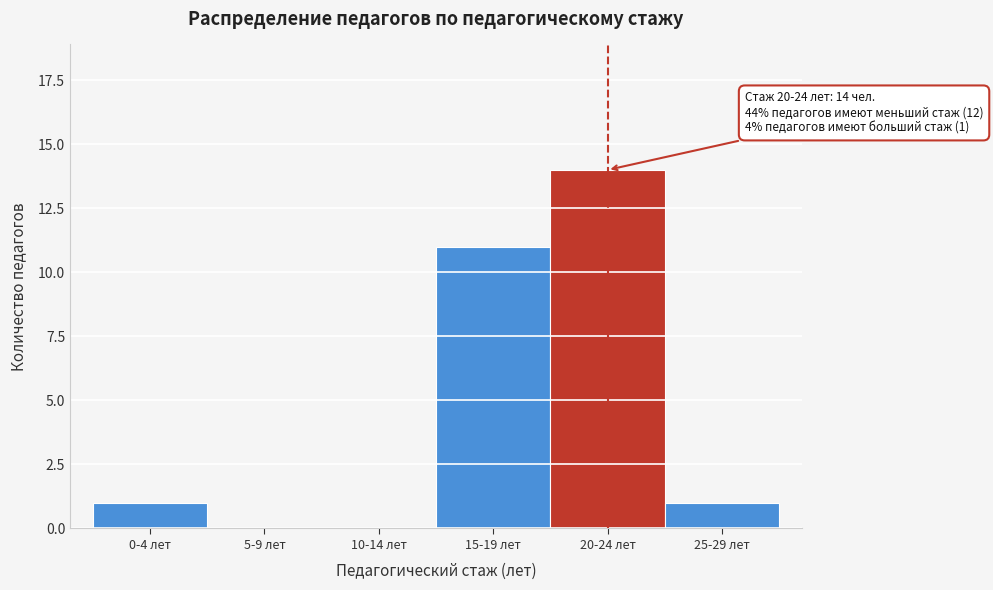

Reading left to right, extract all data points from this chart.

0-4 лет=1	5-9 лет=0	10-14 лет=0	15-19 лет=11	20-24 лет=14	25-29 лет=1